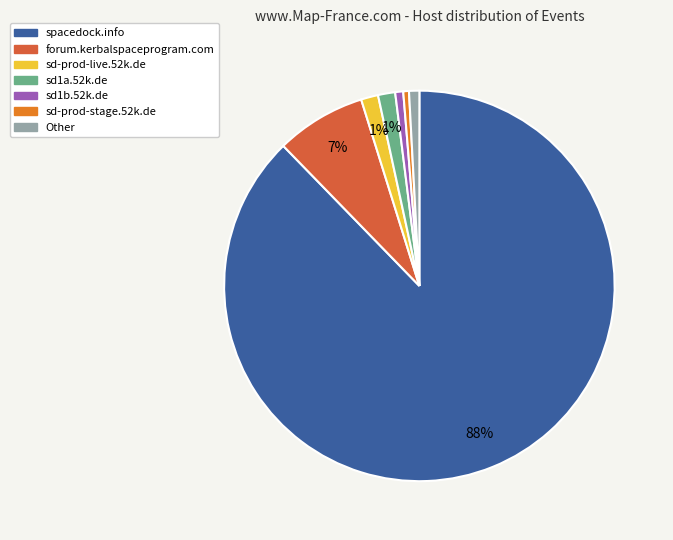

What is the largest slice in the pie chart?

spacedock.info